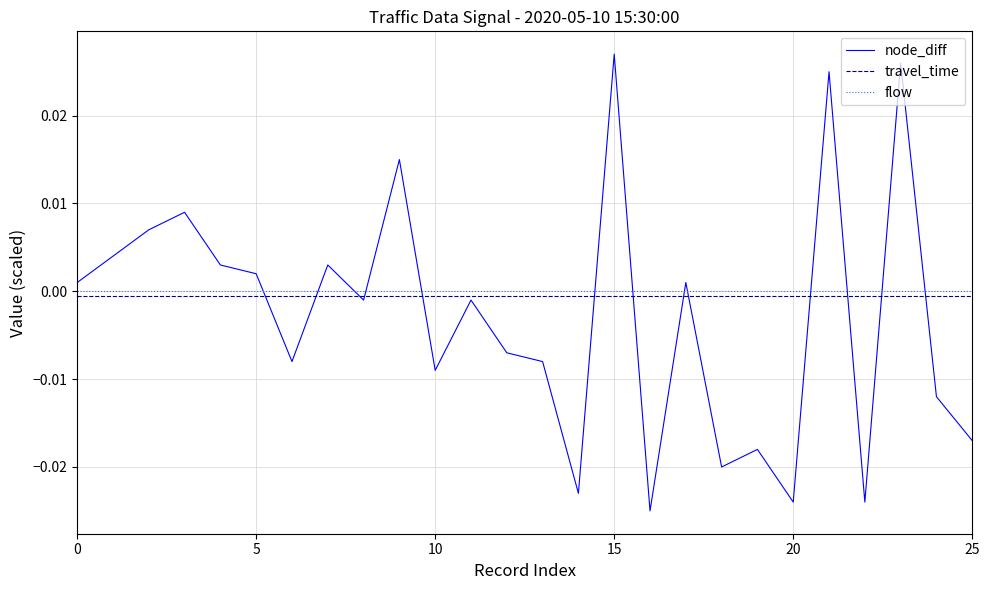

How many interior local peaks does the node_diff series have?

9